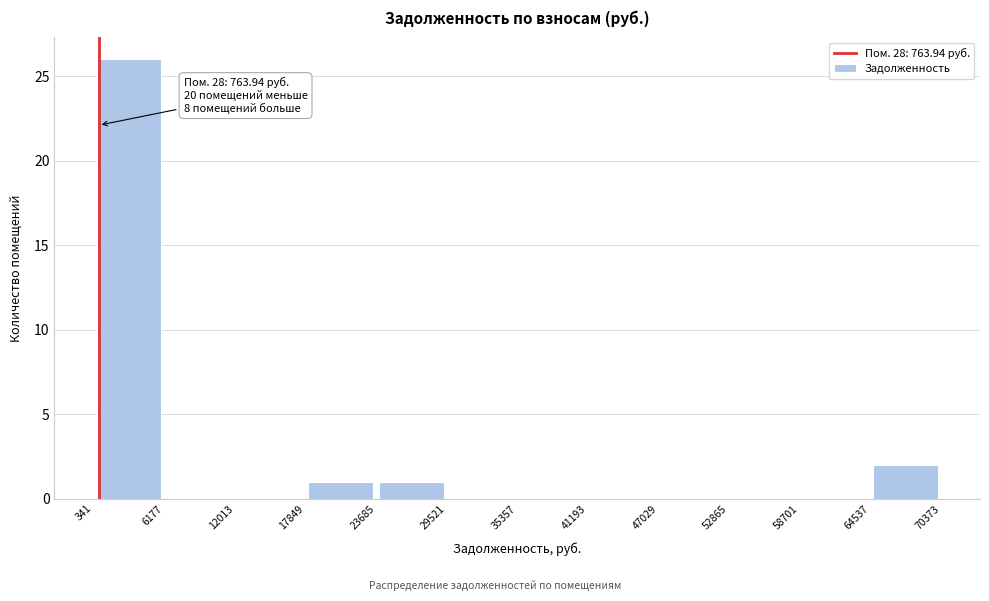

Which range on the x-axis has the tallest bar?

341 to 6177